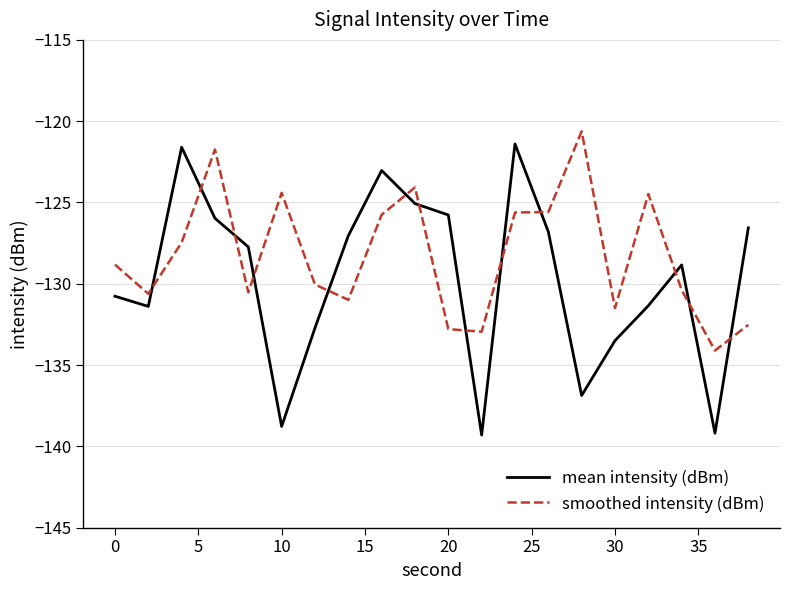

What is the minimum value for smoothed intensity (dBm)?

-134.1